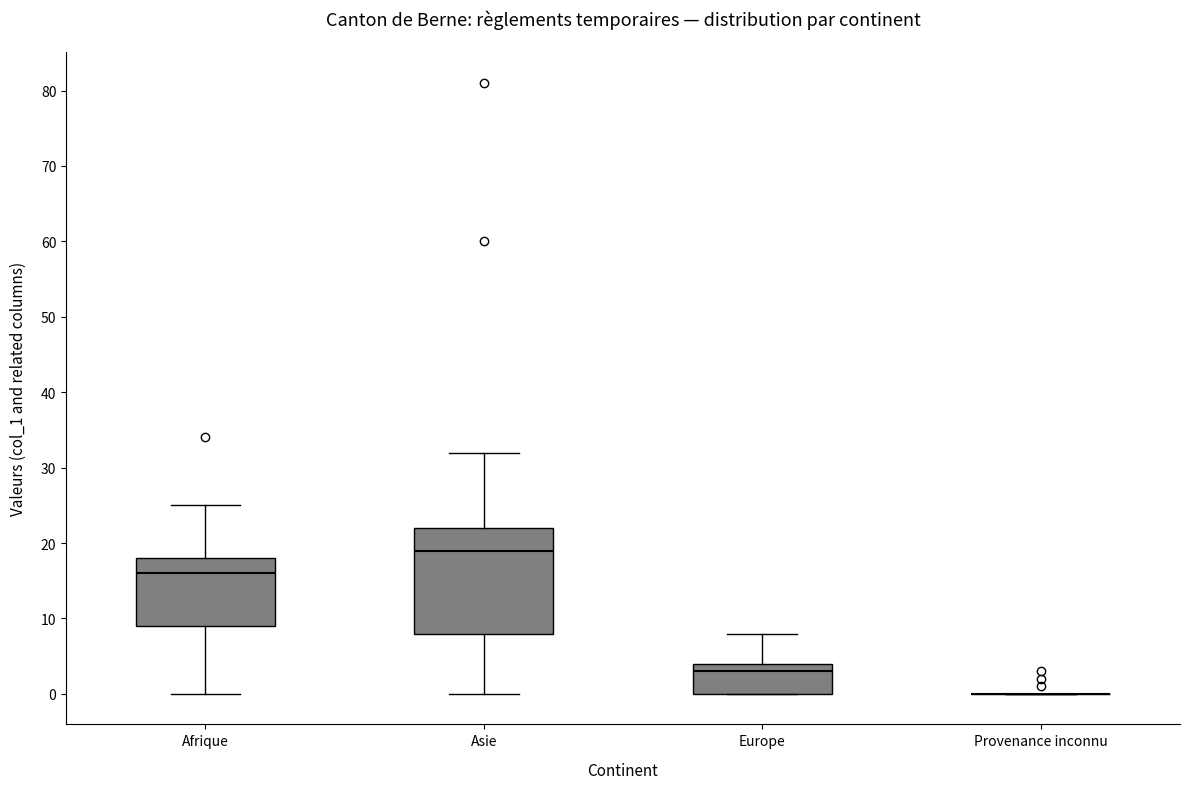

Reading left to right, transcribe this box plot: for each box, give where its median line is, the range the box spans, and where its two whiskers end, as read against the y-axis. The values are not printed on the chart, so give them approximately, as read against the axis.

Afrique: median 16, box 9 to 18, whiskers 0 to 25
Asie: median 19, box 8 to 22, whiskers 0 to 32
Europe: median 3, box 0 to 4, whiskers 0 to 8
Provenance inconnu: box collapsed to a line at 0, whiskers 0 to 0